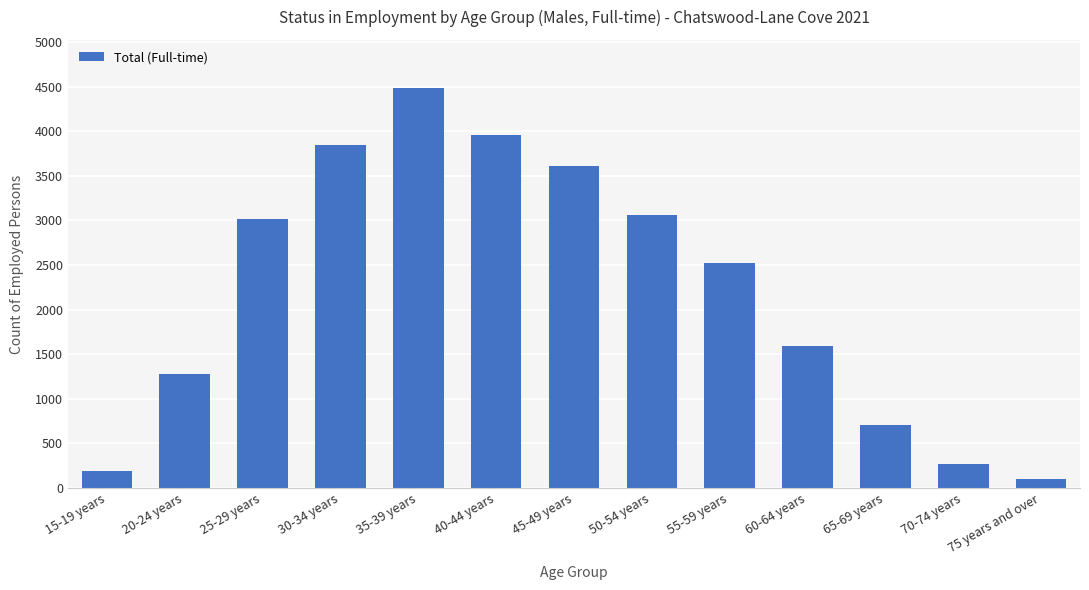

What is the value of the 1st bar from the left?

191